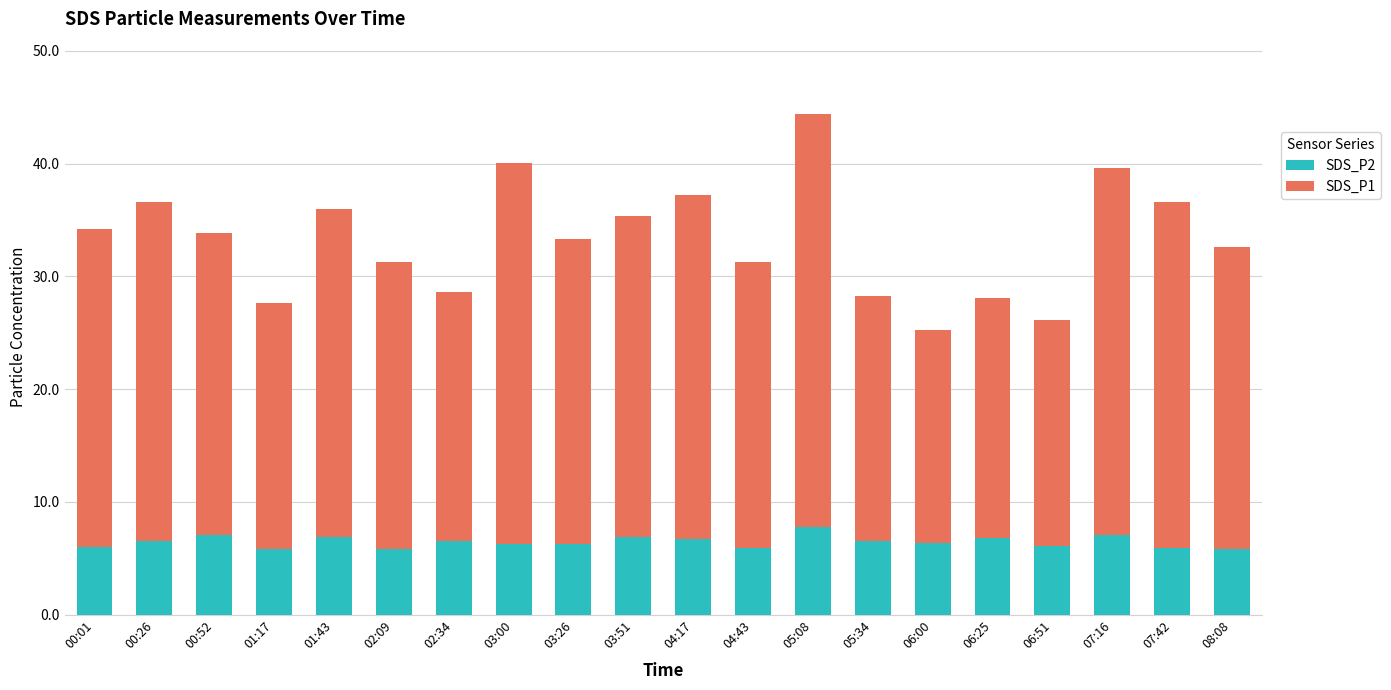

At which category is the sum across all series the highest?

05:08